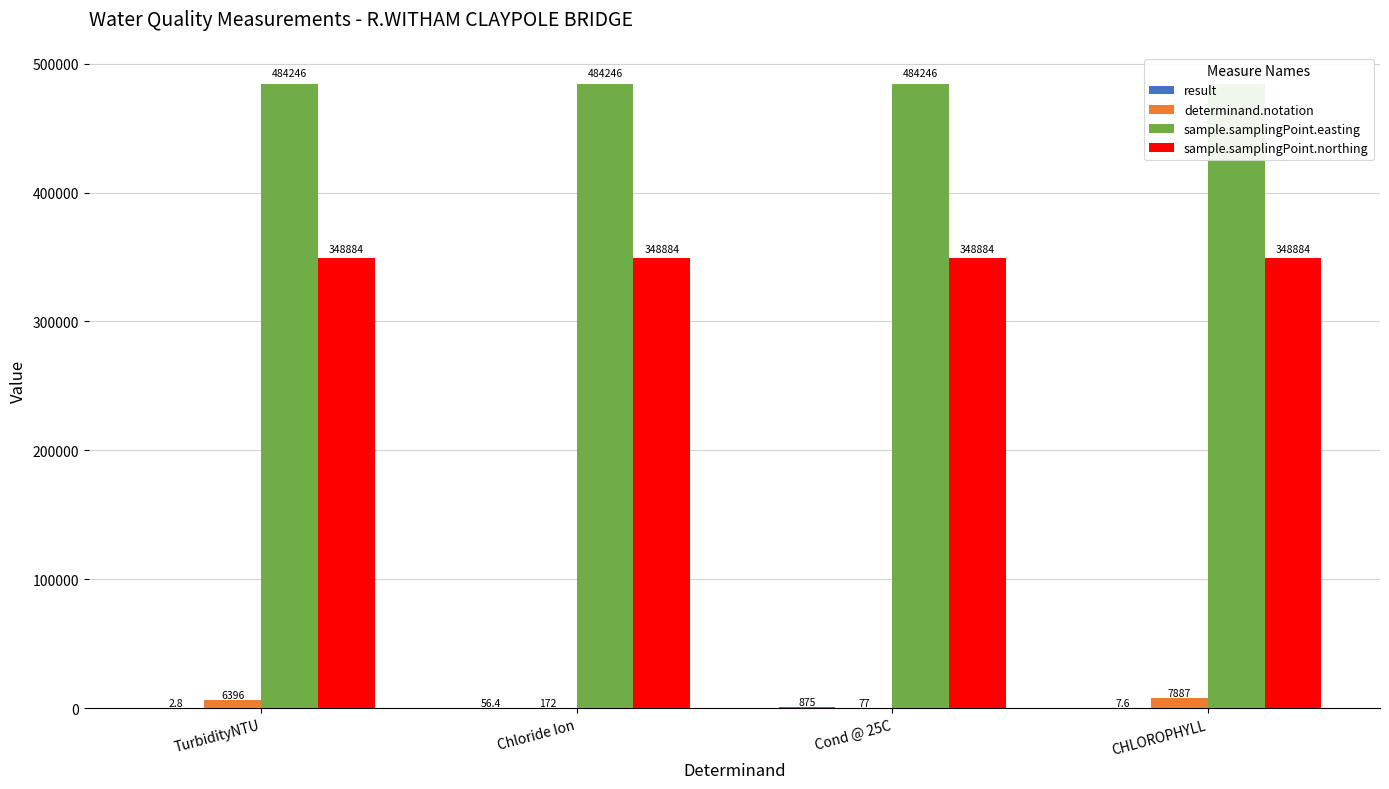

How many groups of bars are there?

4